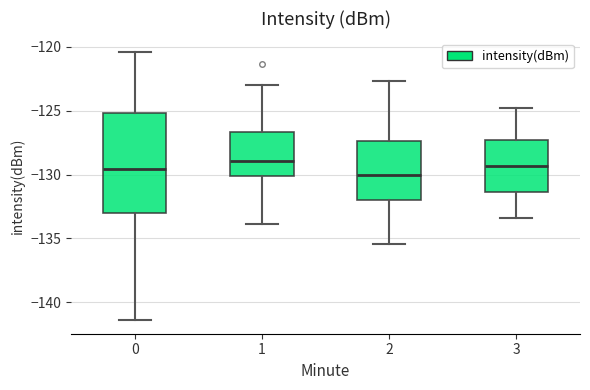

Which box is the tallest, from its lower edge to its upper edge?

0